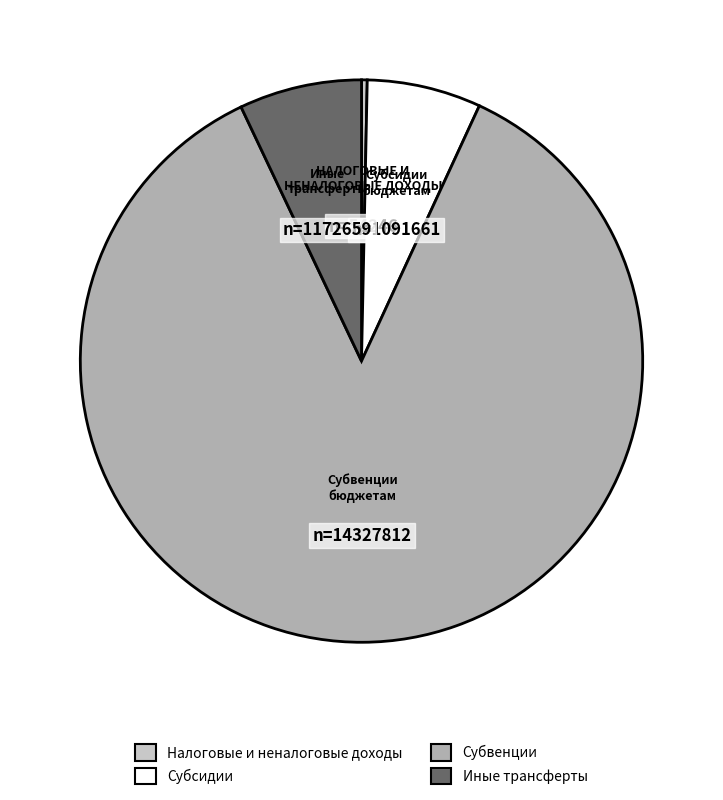

Is there a majority slice in this chart?

Yes